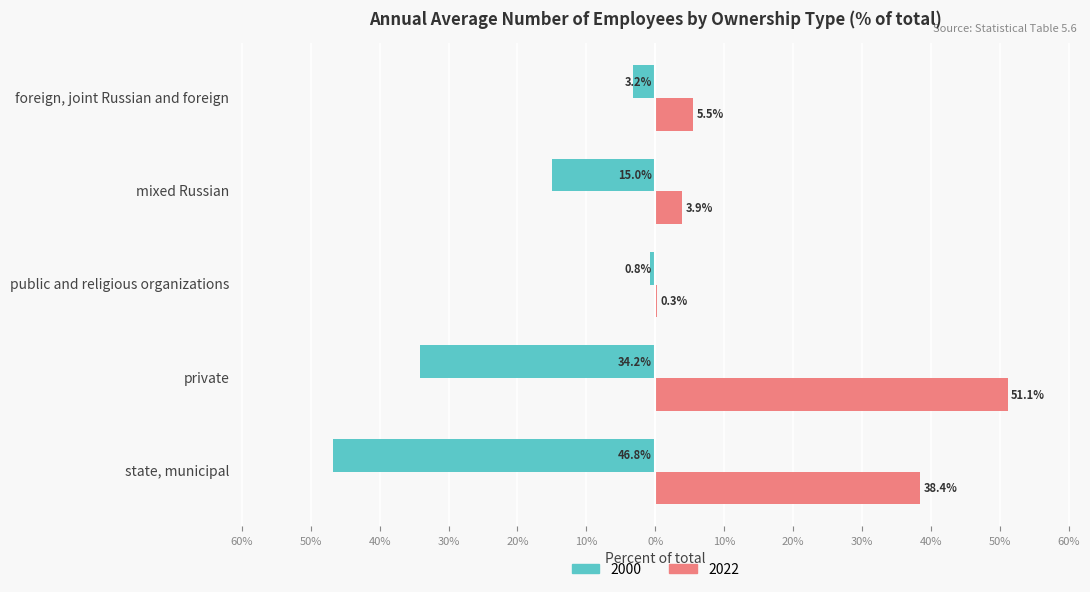

Is it true that 2000 equals -0.8 at public and religious organizations?

True